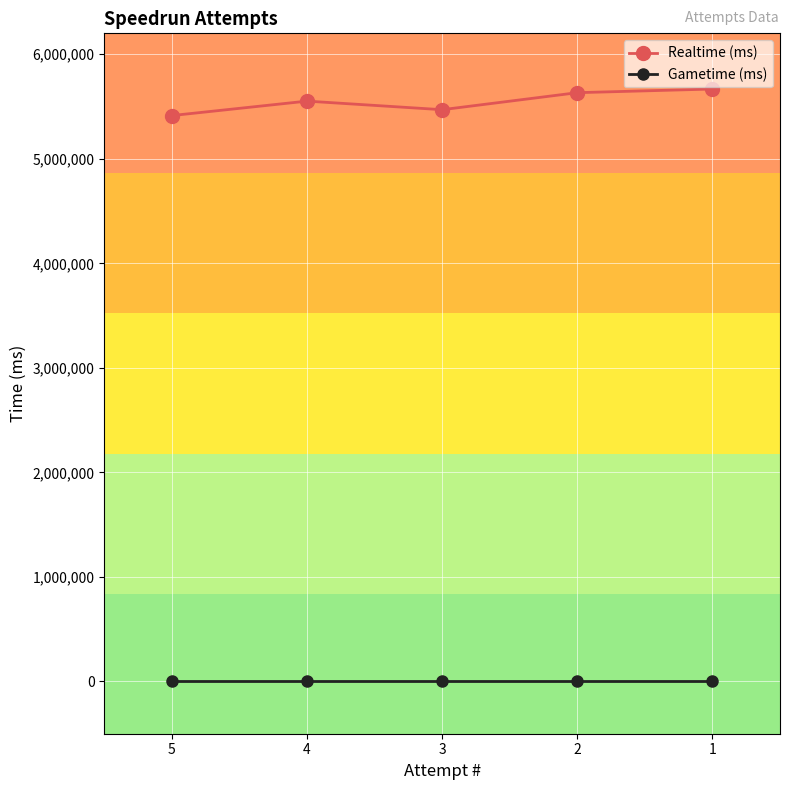

What is the value of the Realtime (ms) point at the 1st from the left?

5413346